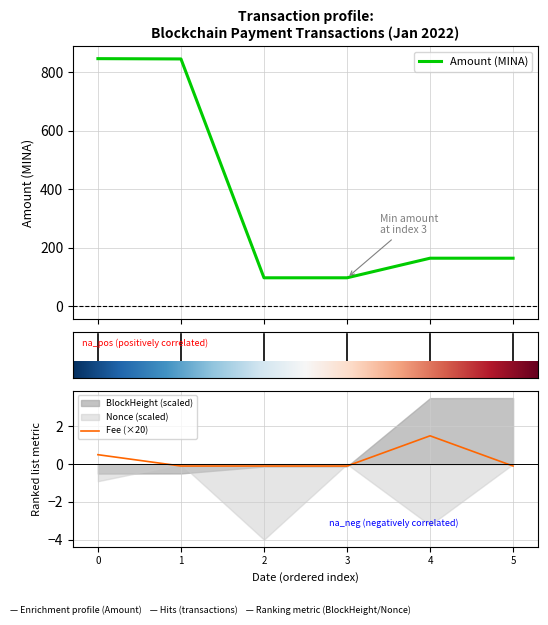

What is the maximum value for Amount (MINA)?

846.4